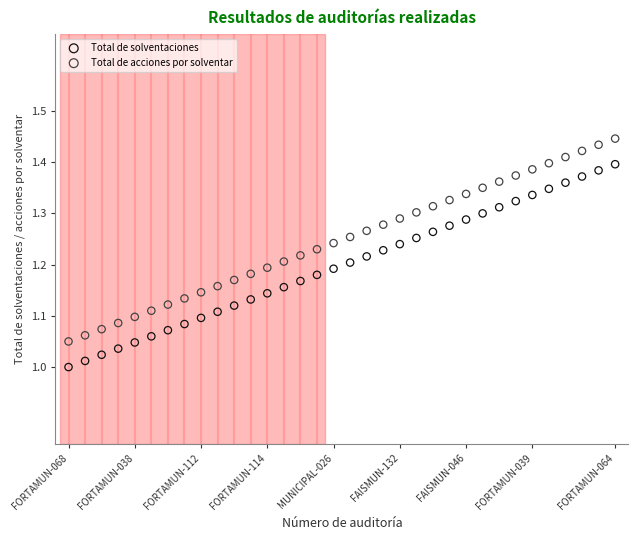

Which series contains the lowest Y value?

Total de solventaciones